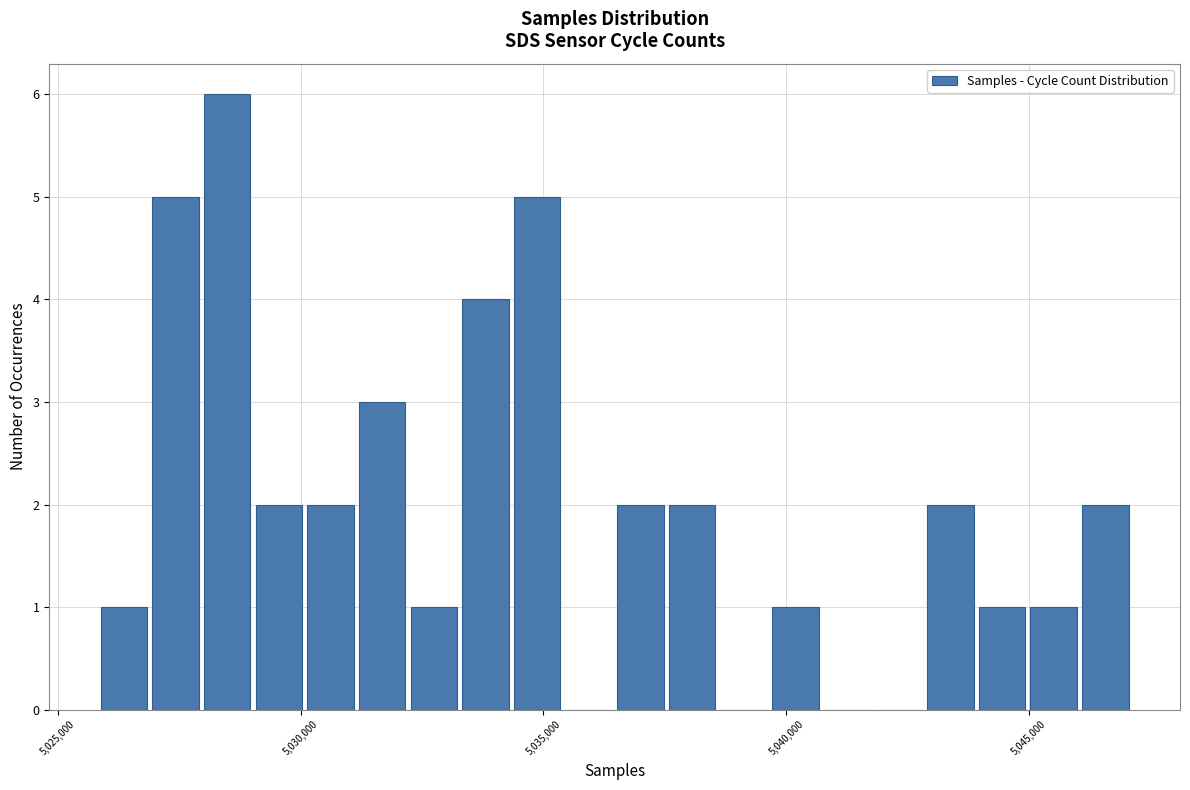

Around what value on the x-axis is the tallest bar? Give the approximate position of its centre, as read against the axis.

5028500